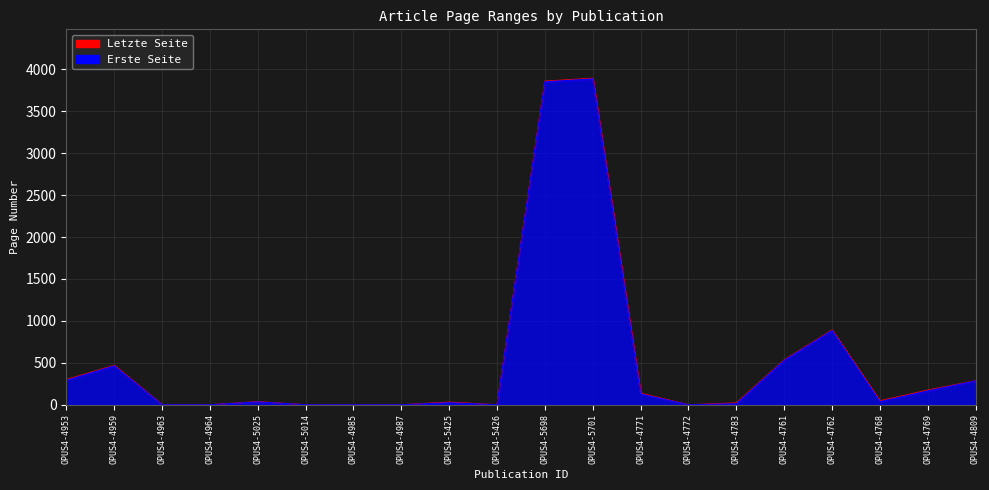

True or false: Erste Seite and Letzte Seite intersect in this chart.

False